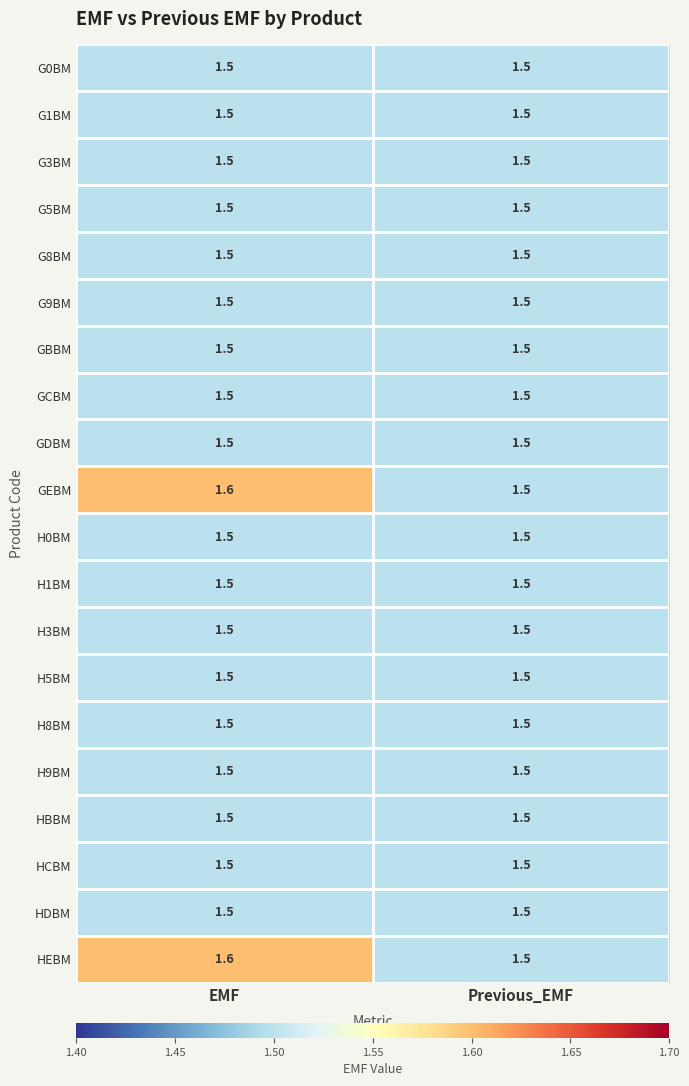

What is the smallest value displayed?

1.5